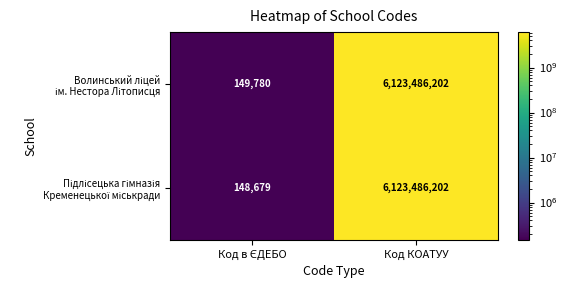

At which category is the sum across all series the highest?

Код КОАТУУ